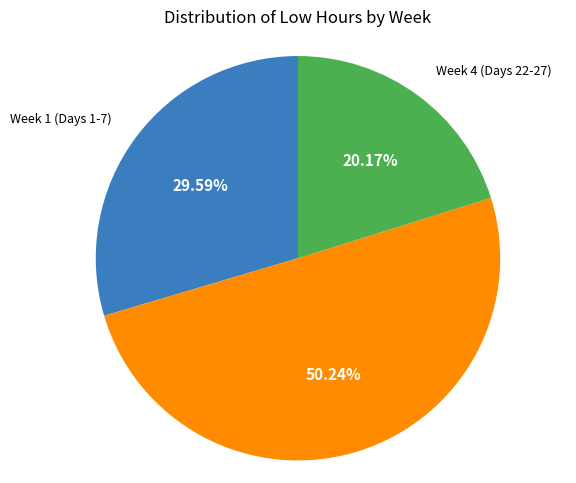

To the nearest percent, what is the difference between the largest and smallest slice percentages?

30%